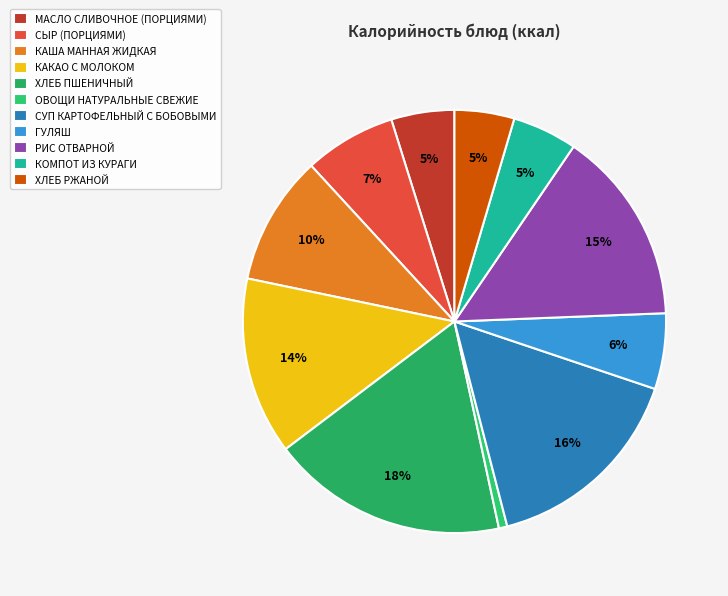

To the nearest percent, what percentage of the pie is МАСЛО СЛИВОЧНОЕ (ПОРЦИЯМИ)?

5%